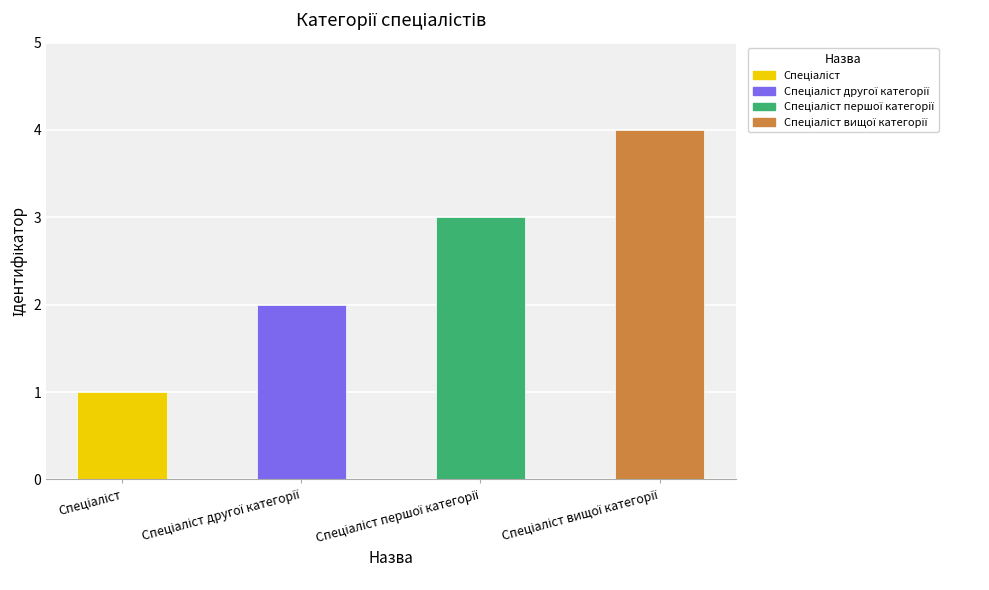

What is the ratio of the value at Спеціаліст другої категорії to the value at Спеціаліст?

2.0